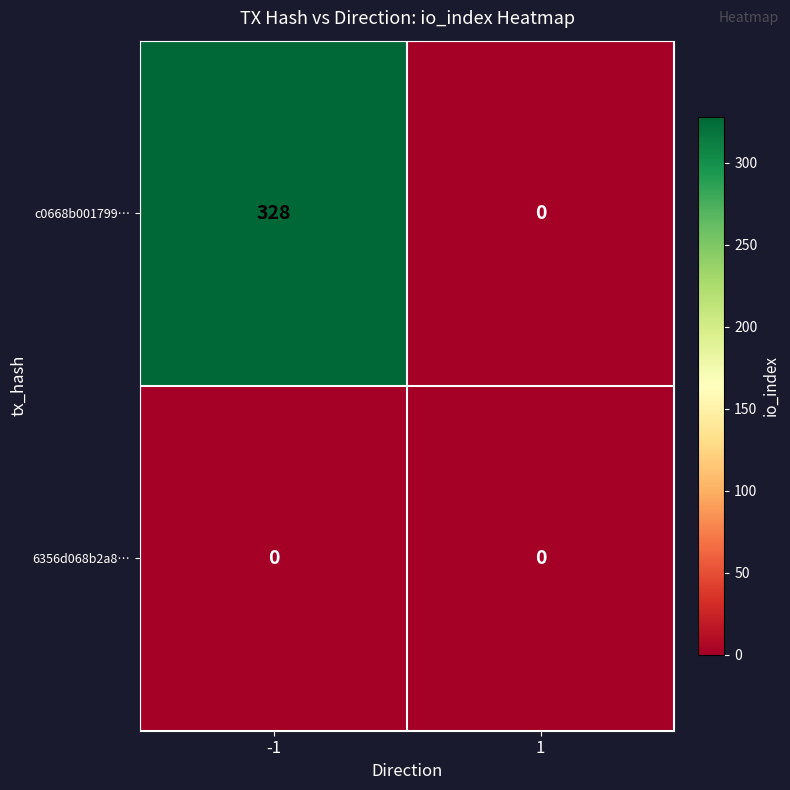

The c0668b001799… series shows 328 at -1. True or false?

True